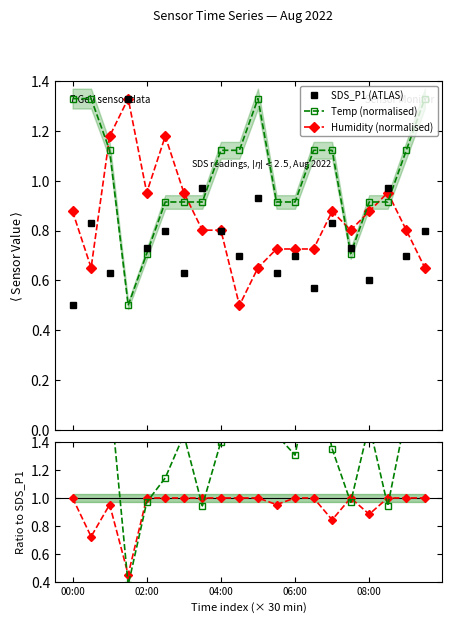

Which series ends up on top after the final intersection of Temp (normalised) and Humidity (normalised)?

Temp (normalised)